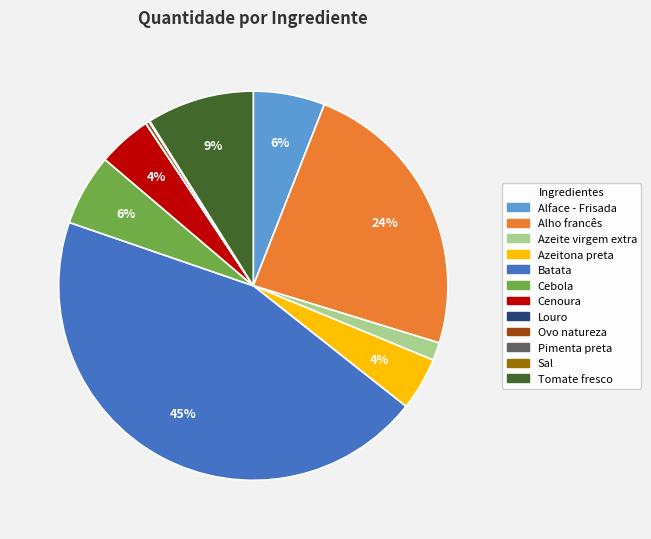

The Azeite virgem extra slice represents 11% of the pie. True or false?

False